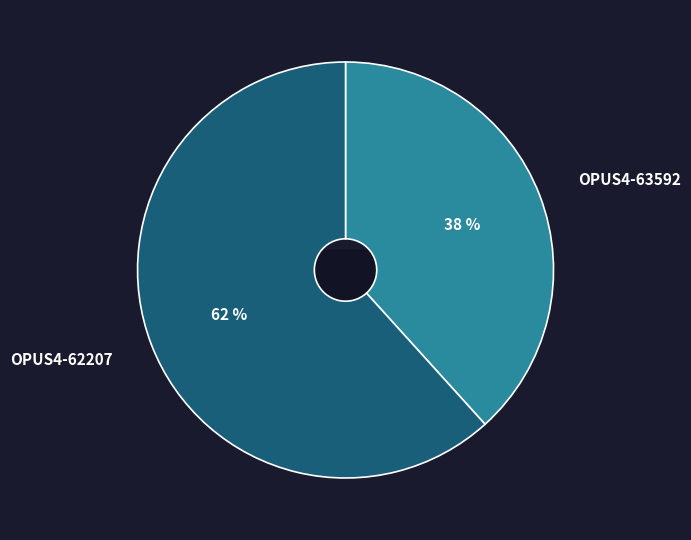

What percentage is the OPUS4-63592 slice, to the nearest percent?

38%